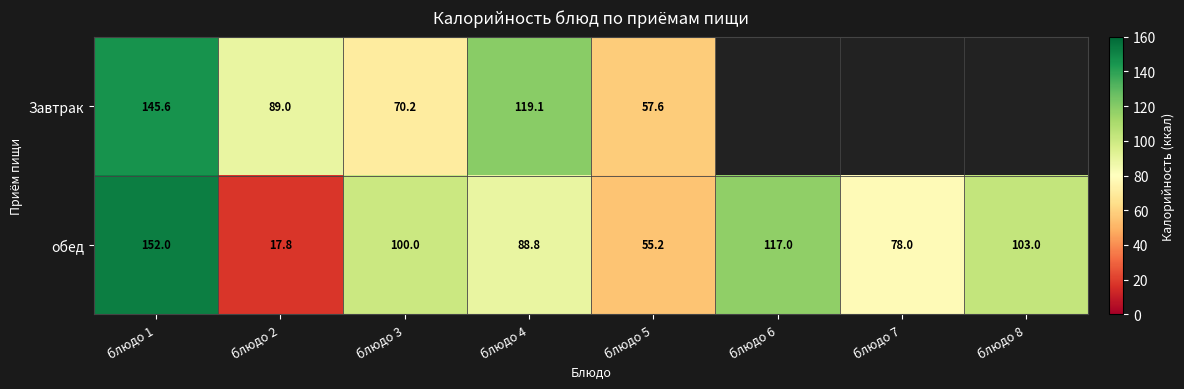

At блюдо 5, list the series in order from largest to smallest.

Завтрак, обед